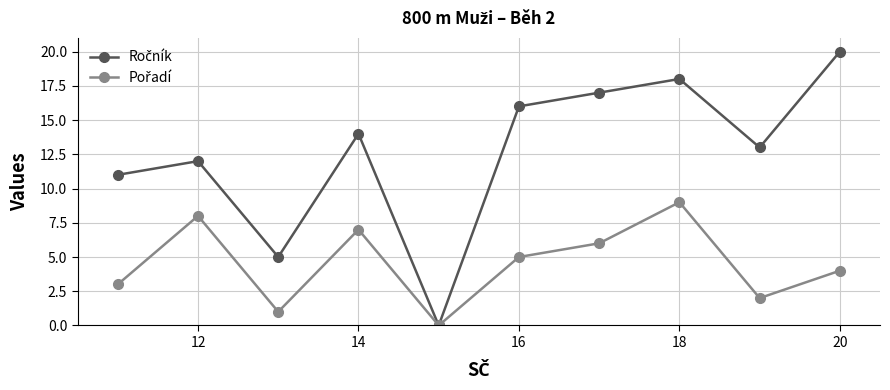

What is the maximum value shown in the chart?

20